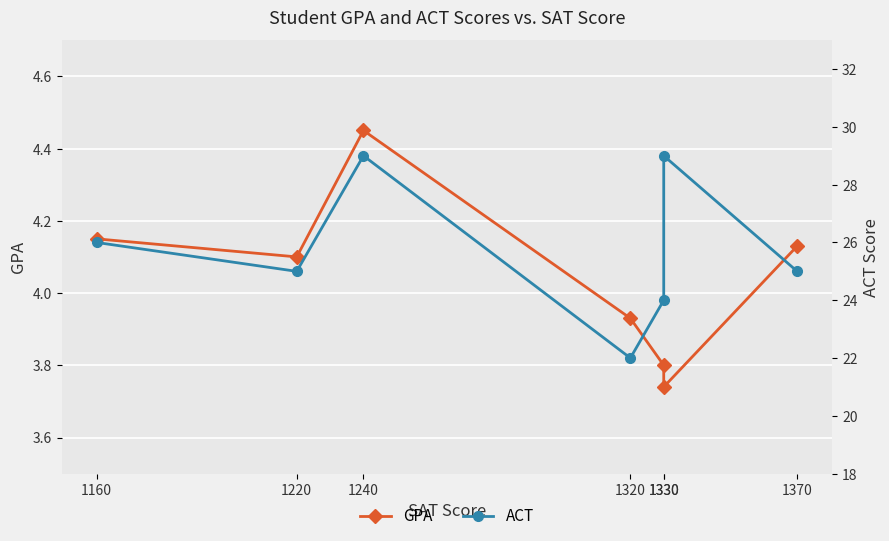

True or false: ACT and GPA cross at least once.

False